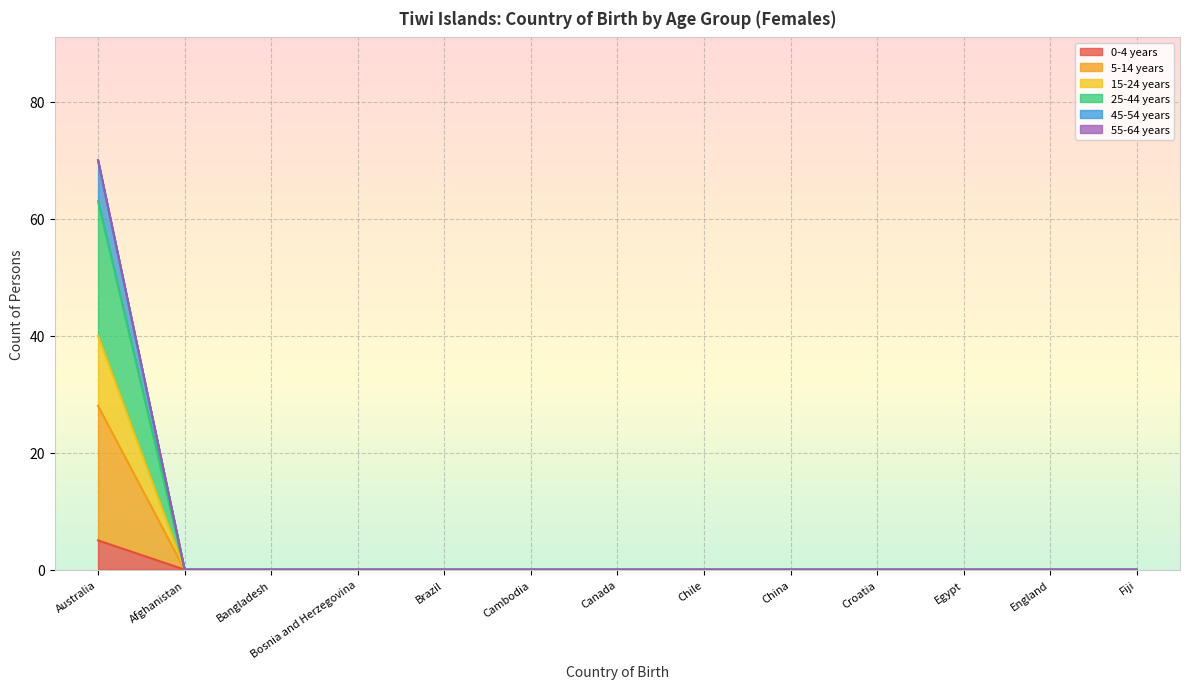

Does the chart have visible grid lines?

Yes